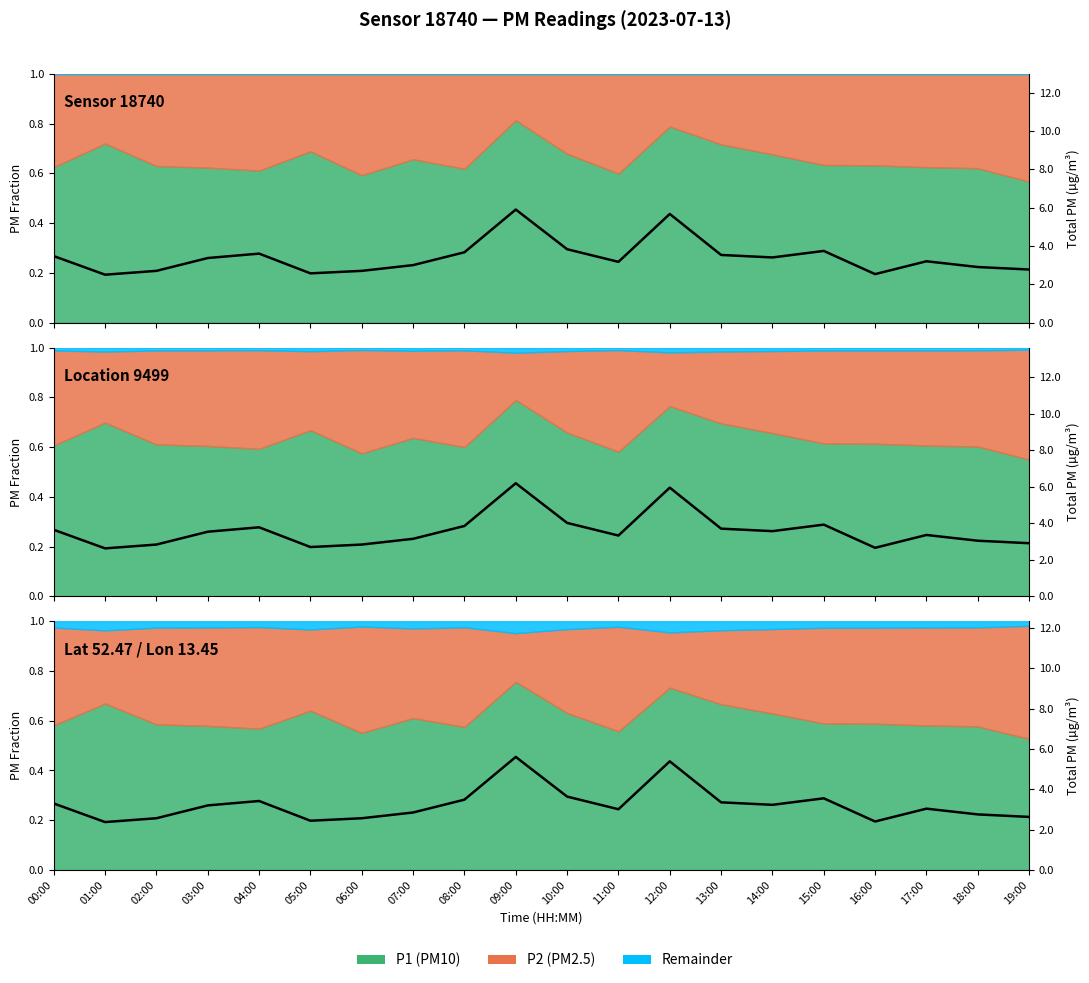

Reading left to right, list all the values displayed in this chart.

3.3	2.4	2.6	3.2	3.4	2.4	2.6	2.8	3.5	5.6	3.6	3.0	5.4	3.4	3.2	3.6	2.4	3.0	2.8	2.6